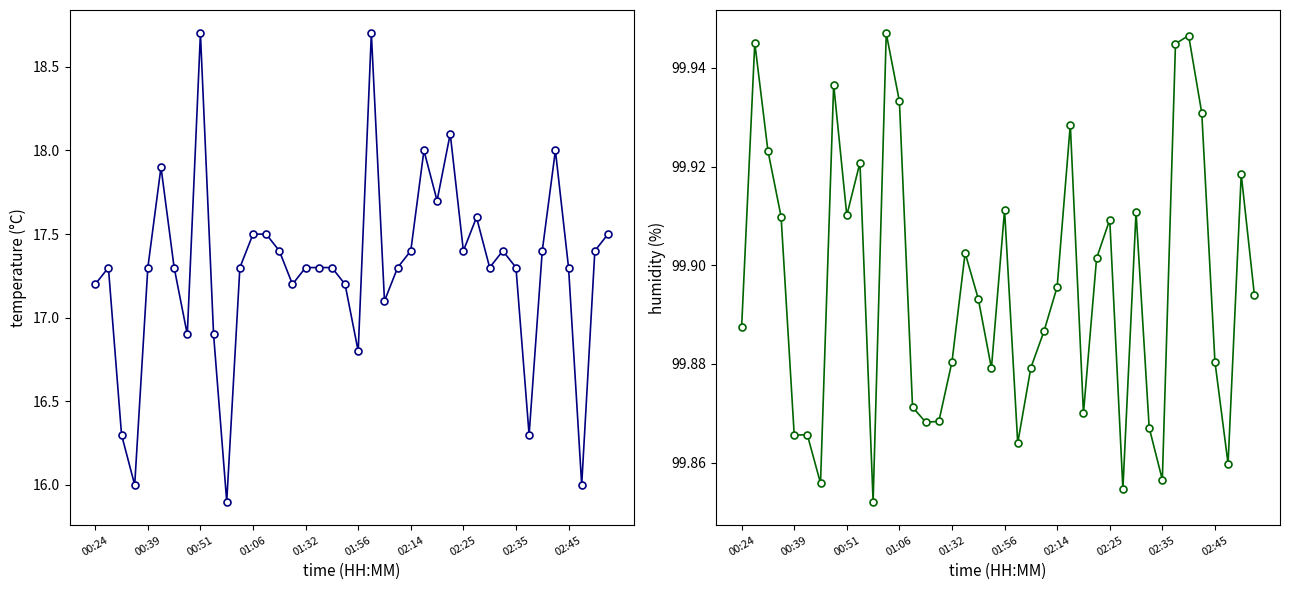

At which label does temperature first exceed 17?

00:24